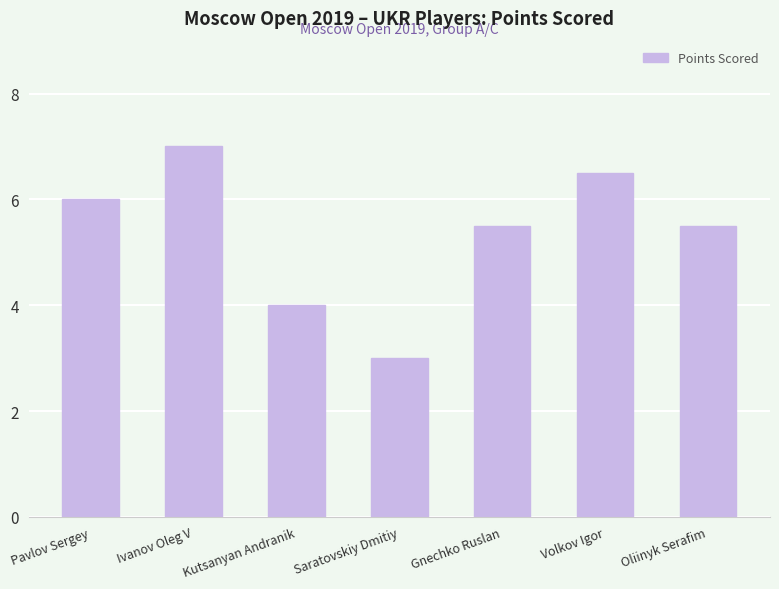

How many bars are there in total?

7